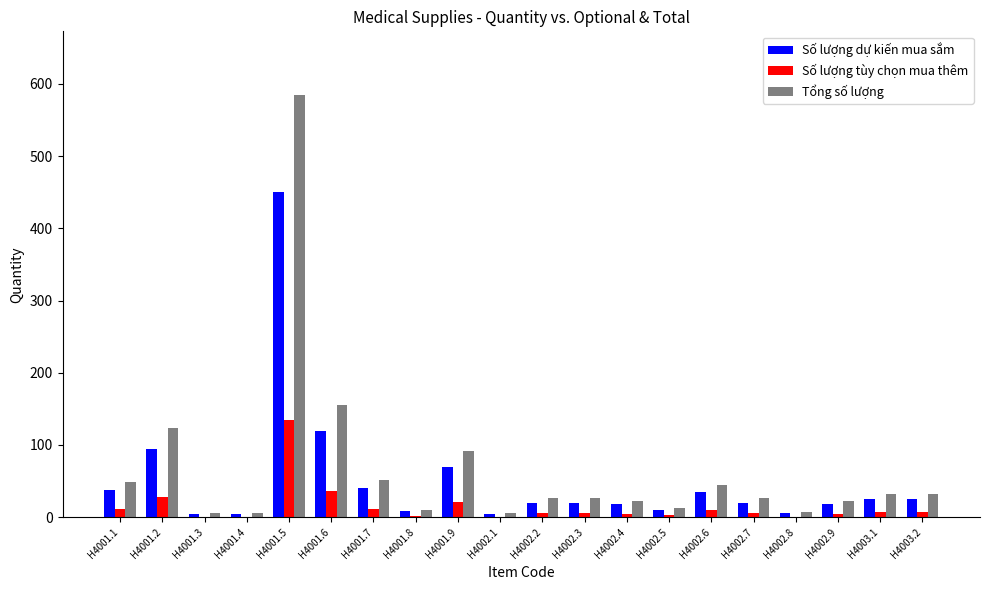

At which category is the sum across all series the highest?

H4001.5